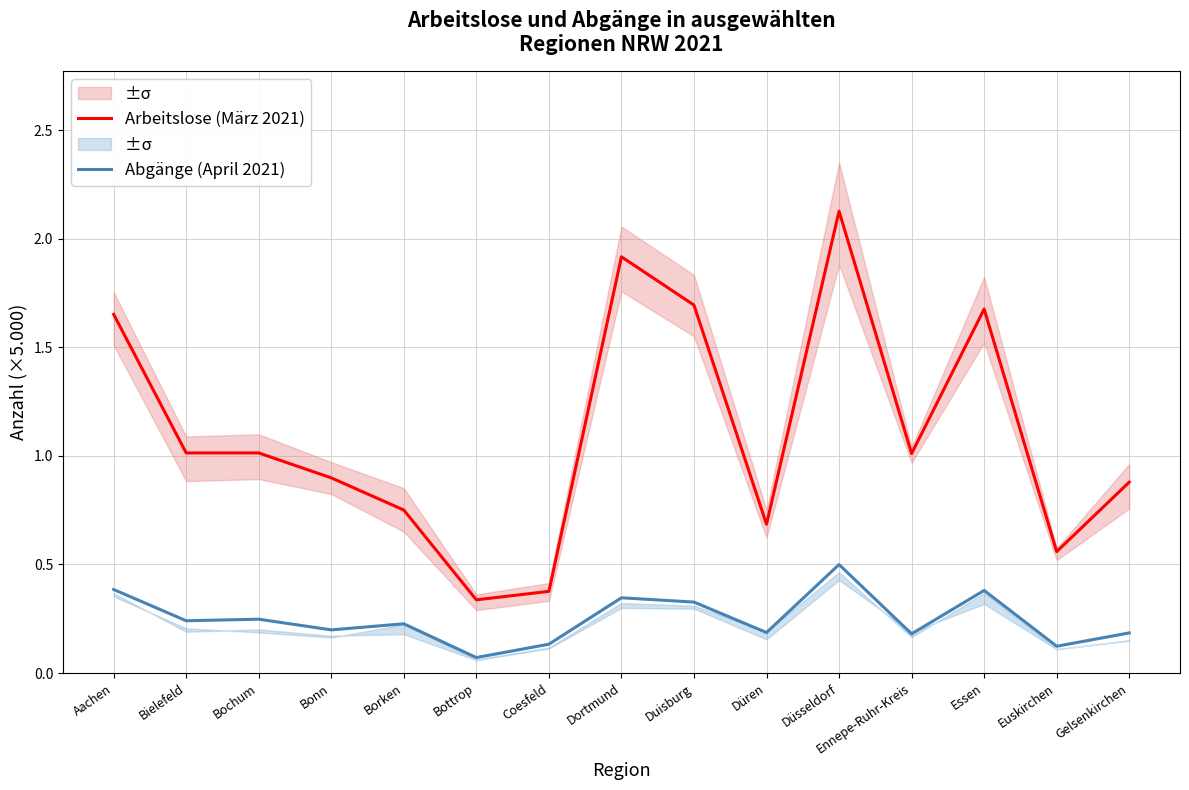

True or false: Arbeitslose (März 2021) and Abgänge (April 2021) intersect in this chart.

False